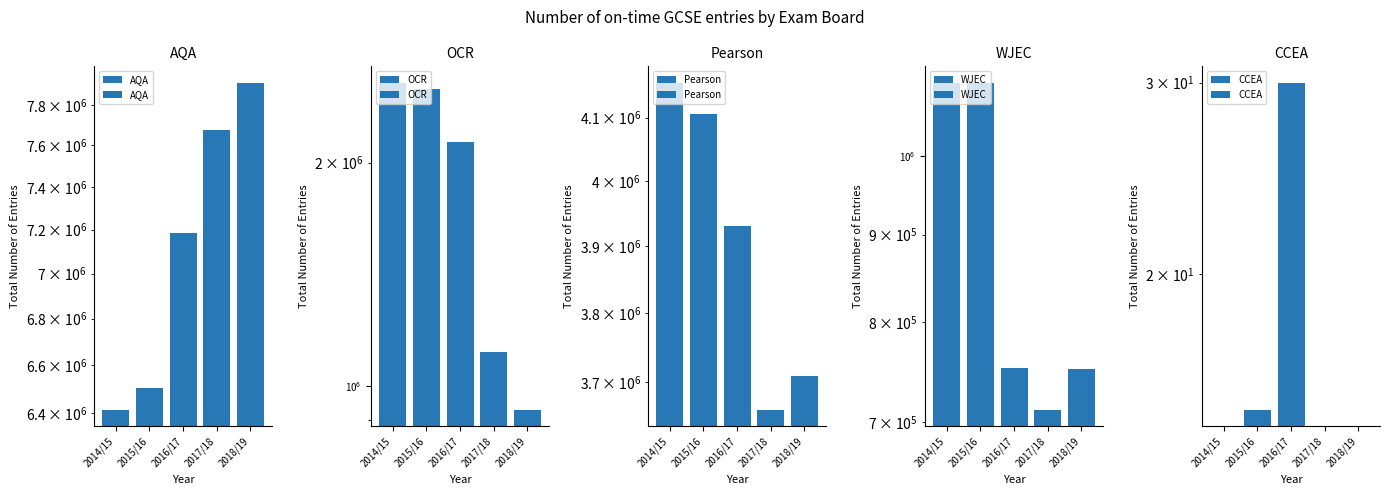

What is the sum of the CCEA values at 2016/17 and 2018/19?

30